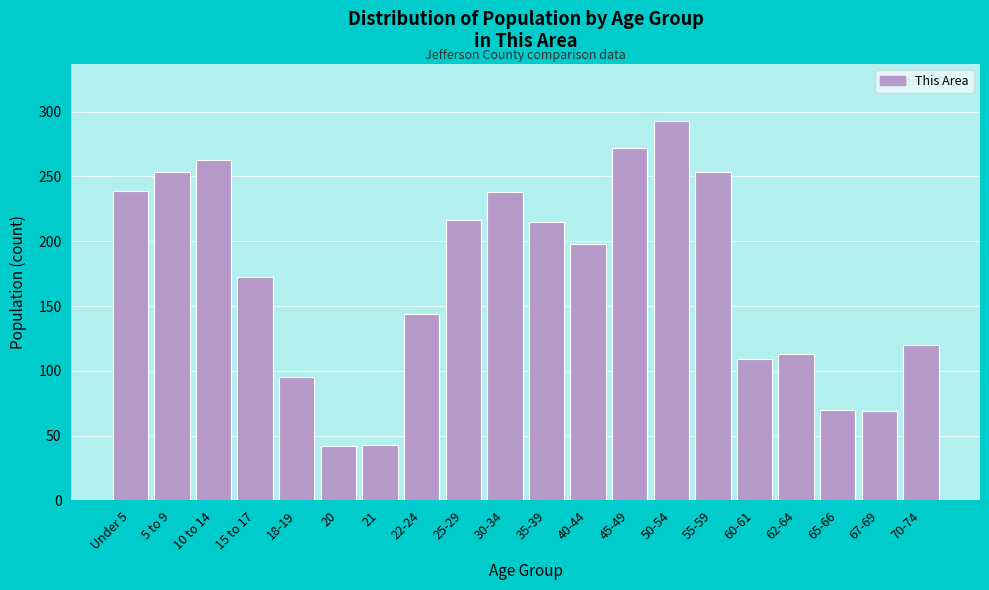

At which label is the value closest to 167?

15 to 17